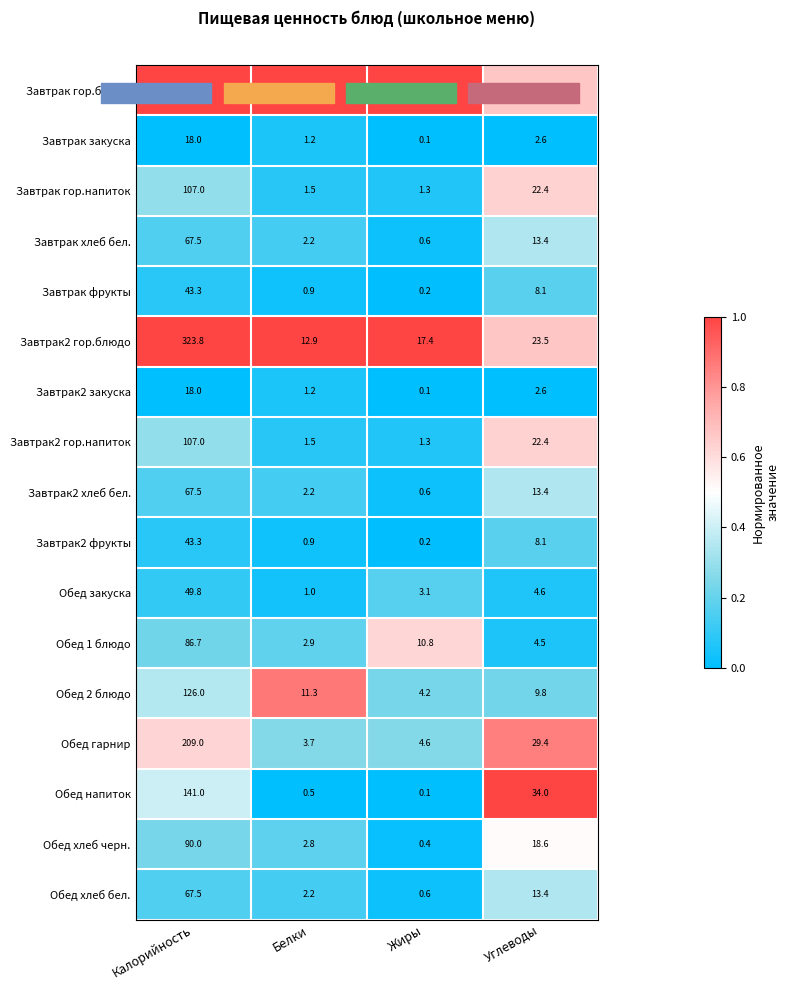

At how many categories does at least one series exceed 0?

4